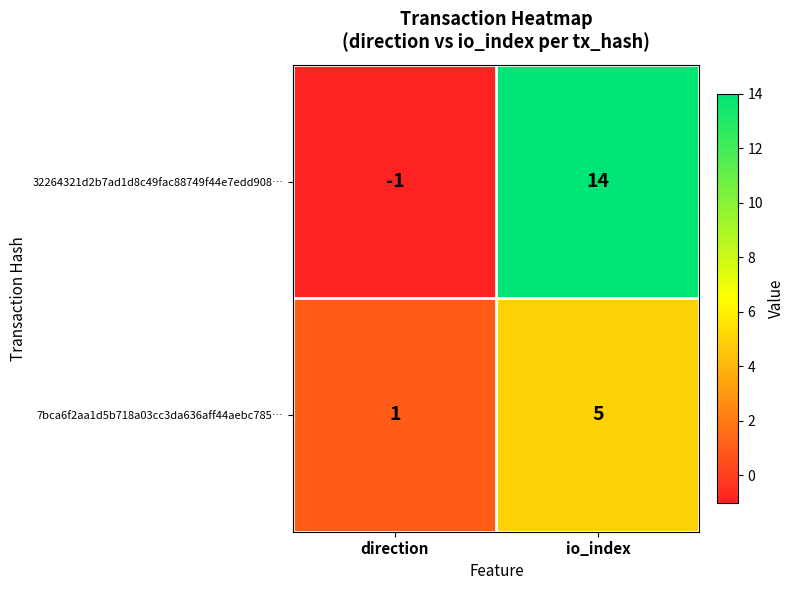

List the series in order of their overall mean, highest first.

32264321d2b7ad1d8c49fac88749f44e7edd908…, 7bca6f2aa1d5b718a03cc3da636aff44aebc785…